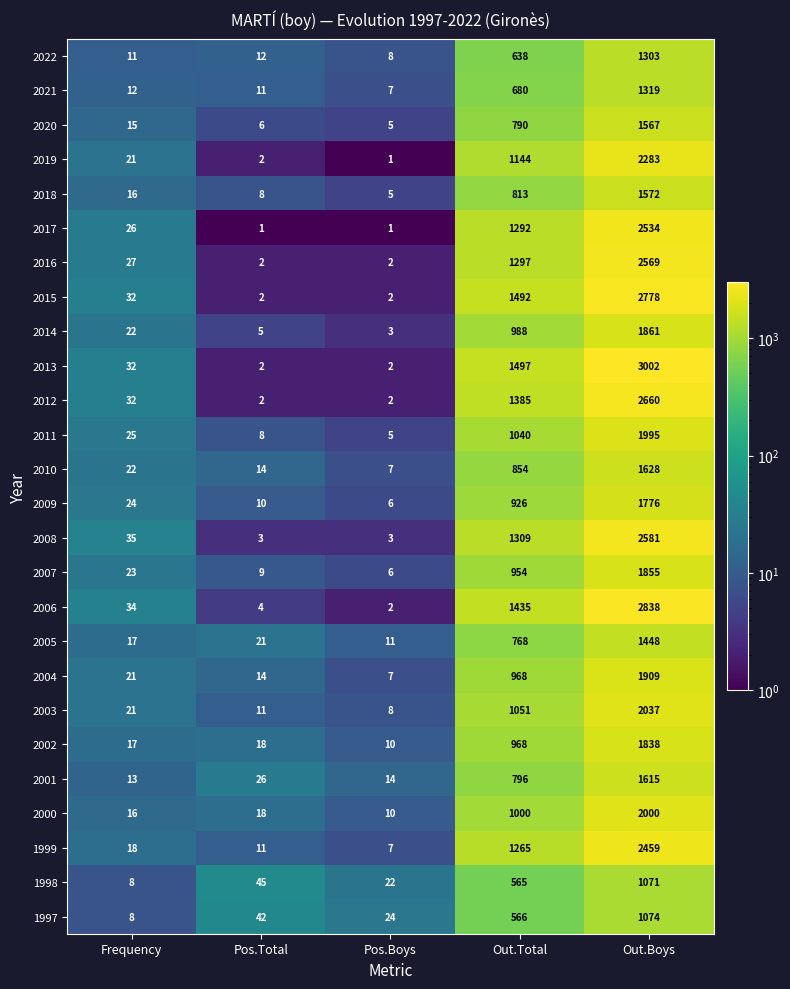

Is it true that 1998 equals 650 at Out.Boys?

False